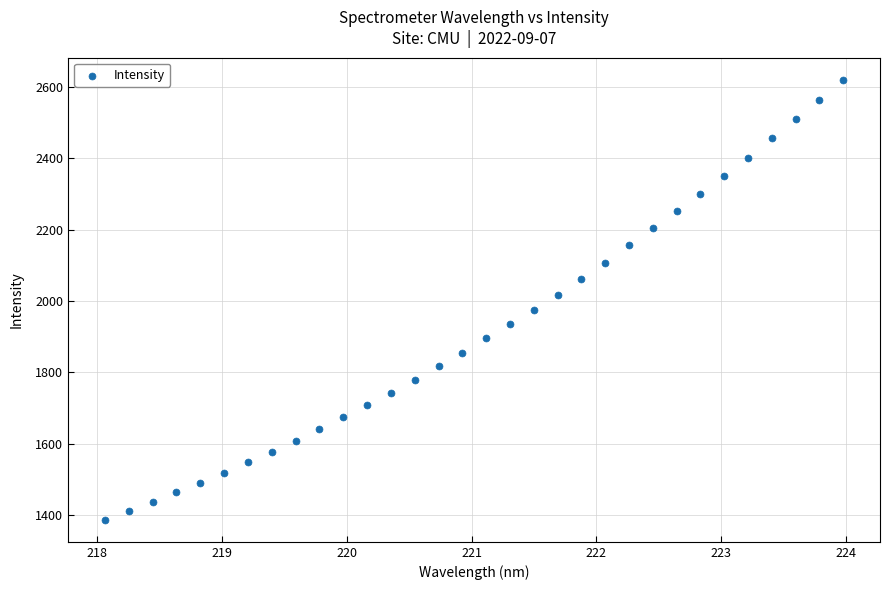

What is the range of X values (max minus min)?

5.9